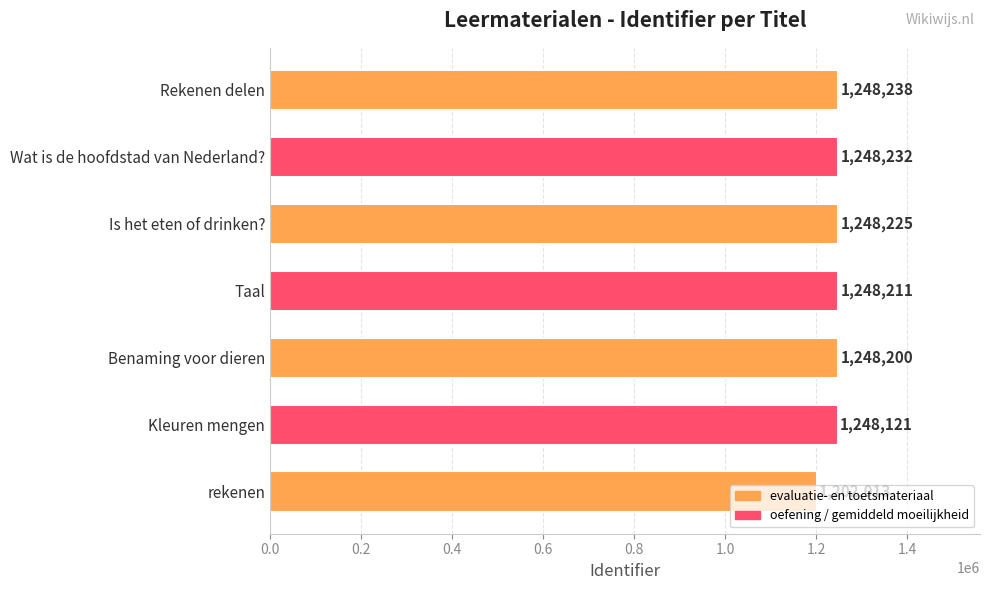

How many bars are there in total?

7